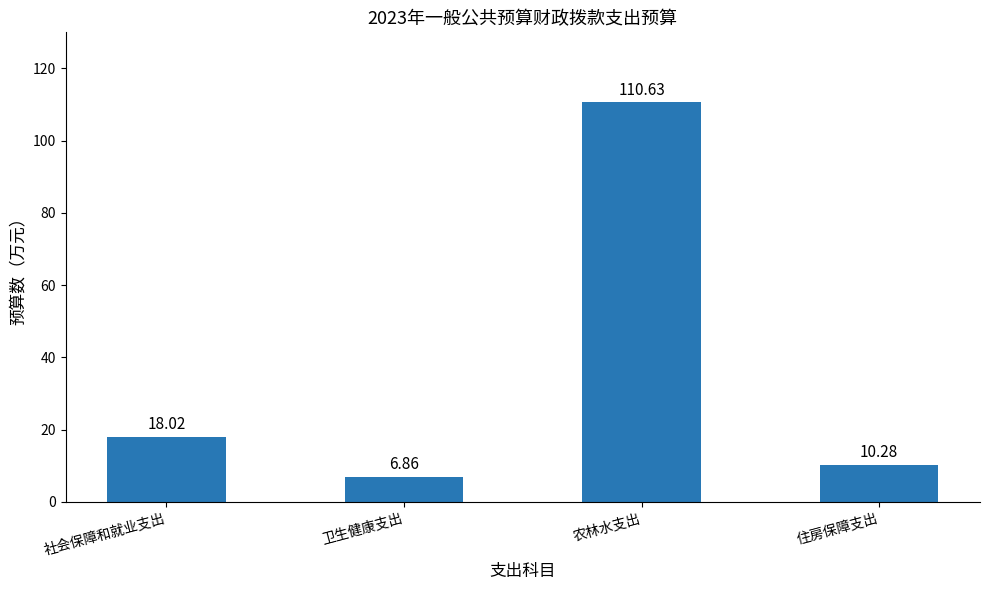

The chart shows a value of 110.6 at 农林水支出. True or false?

True